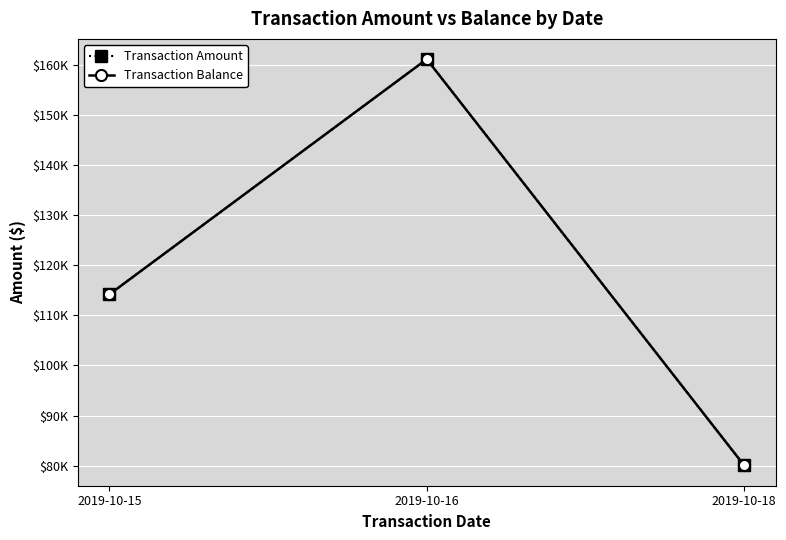

Reading left to right, list all the values displayed in this chart.

Transaction Amount: 114170.9	161097.8	80043.9
Transaction Balance: 114170.9	161097.8	80043.9